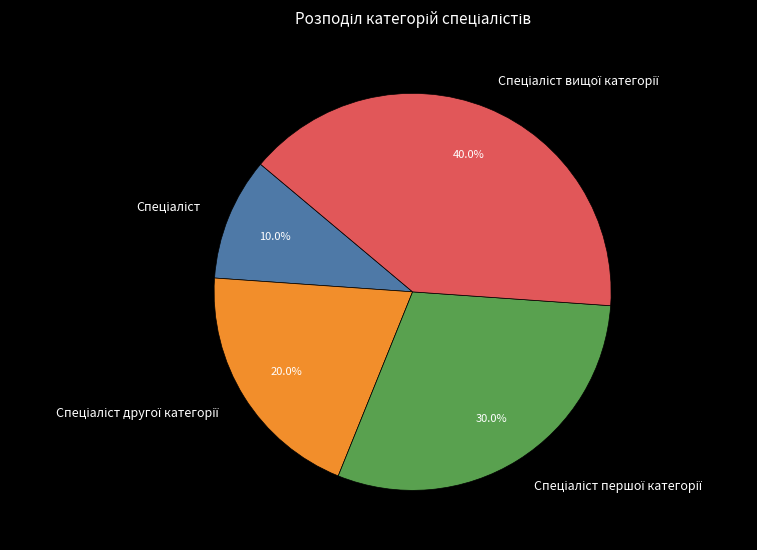

Is there a majority slice in this chart?

No